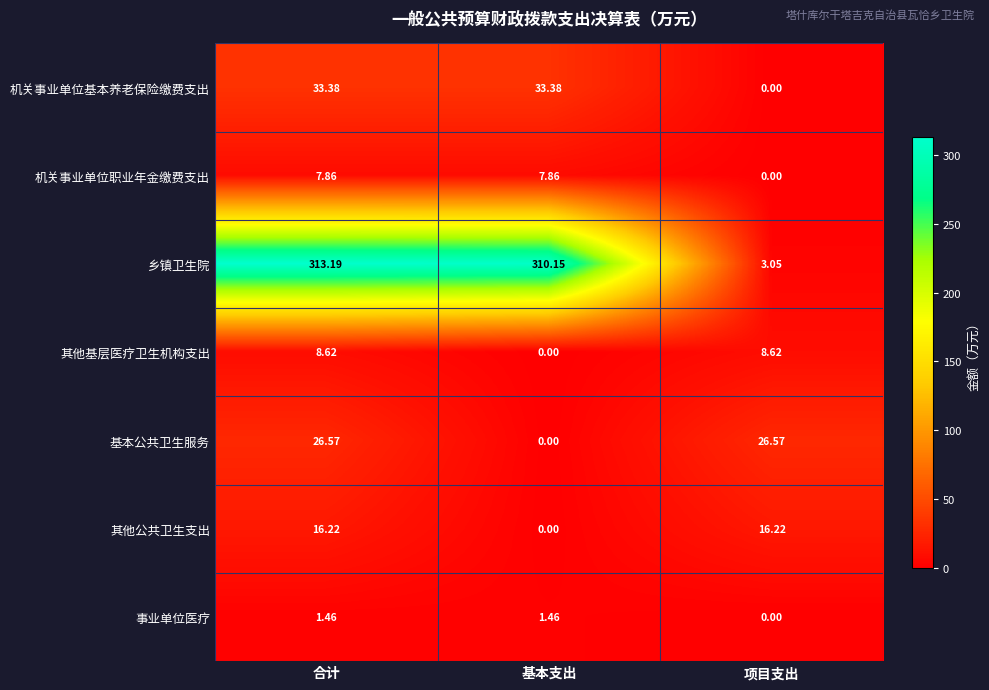

Which category has the highest value across all series?

合计